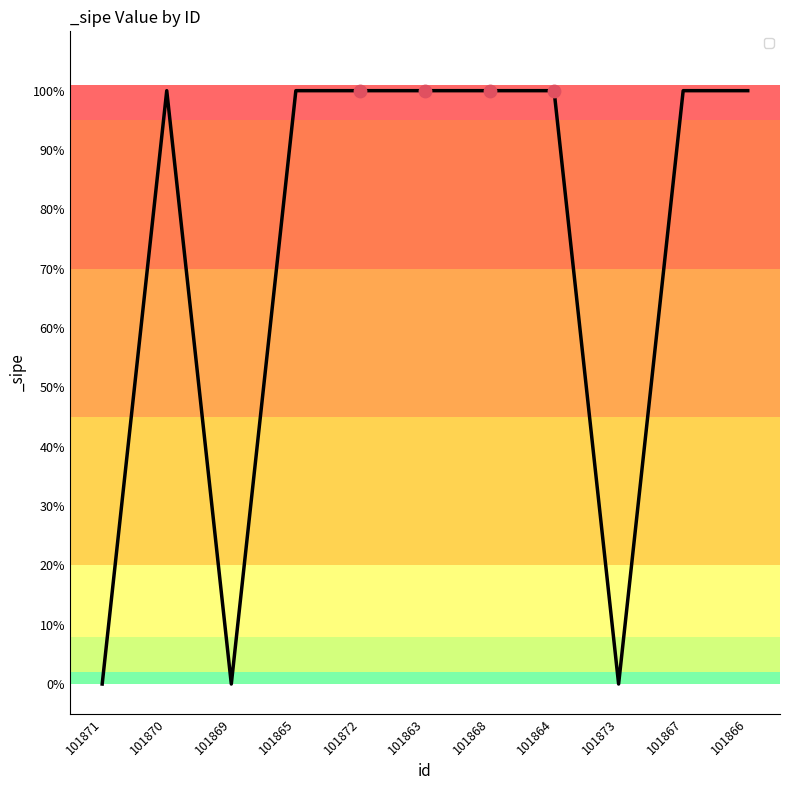

Approximately how many times larger is the value at 101864 compared to 101867?

1.0